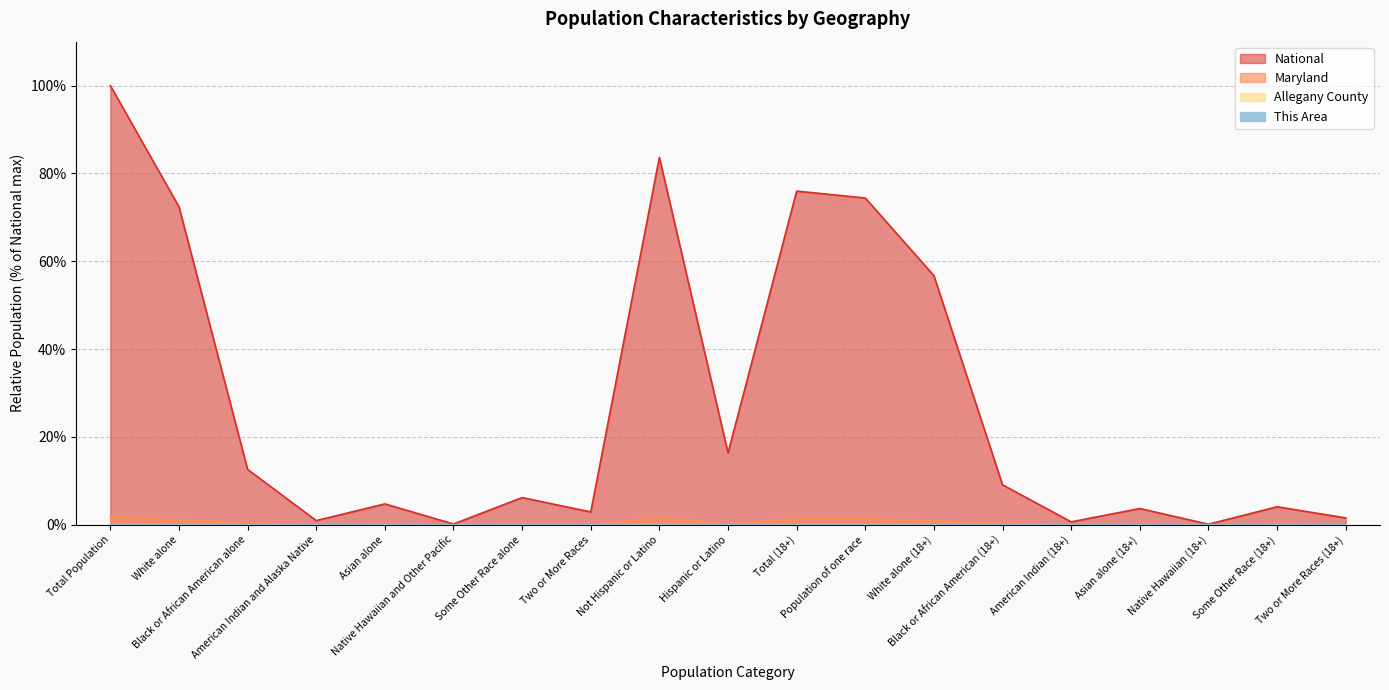

At which category does the chart reach its minimum across all series?

Native Hawaiian and Other Pacific